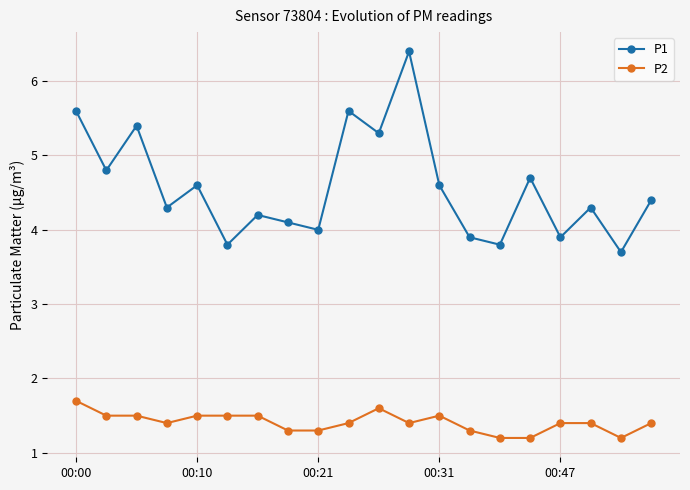

Which series has the largest range (max minus min)?

P1